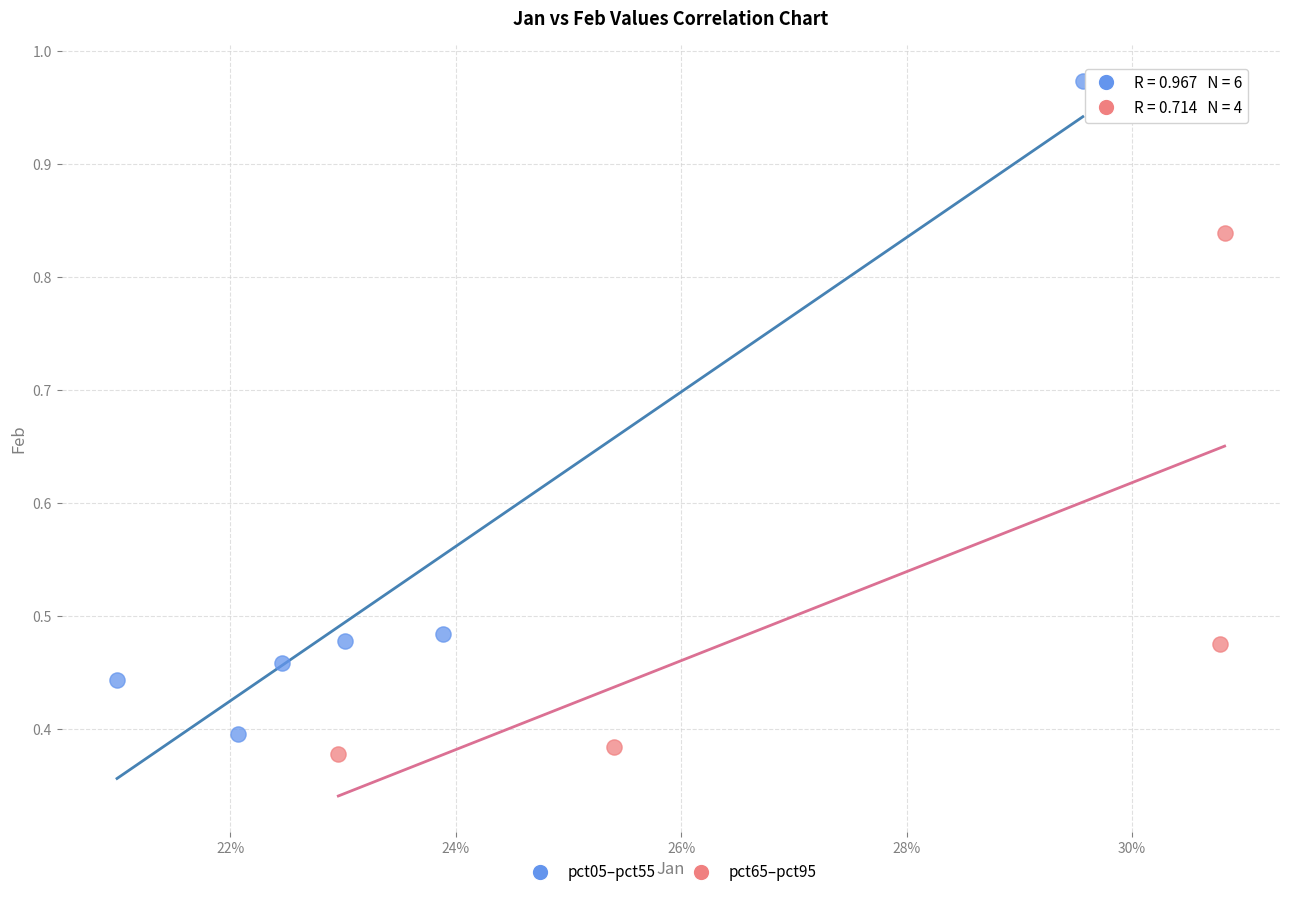

Which series has the widest spread of Y values?

pct05–pct55